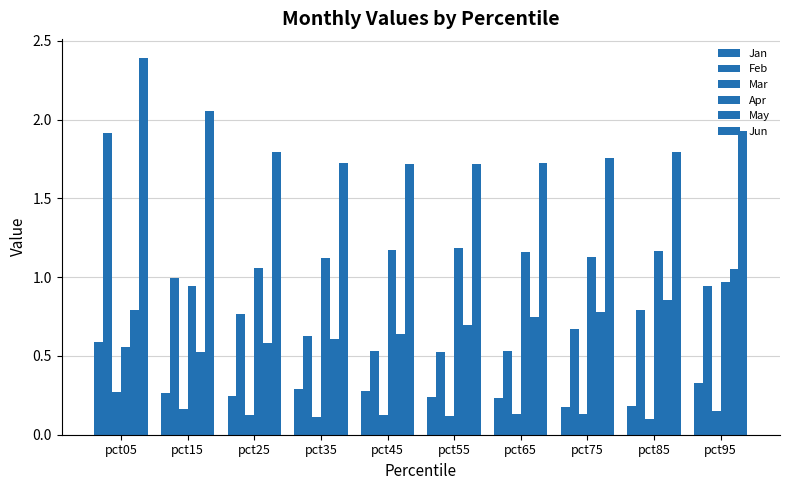

Which series has the largest range (max minus min)?

Feb